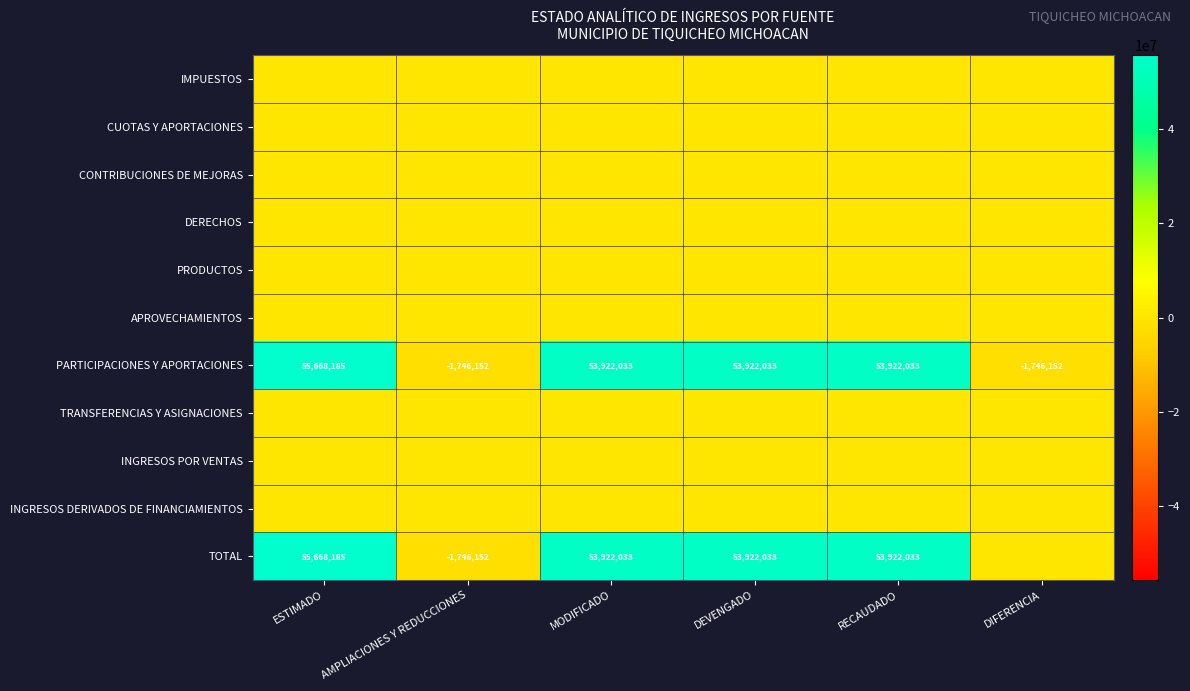

At how many categories does at least one series exceed 13498388?

4